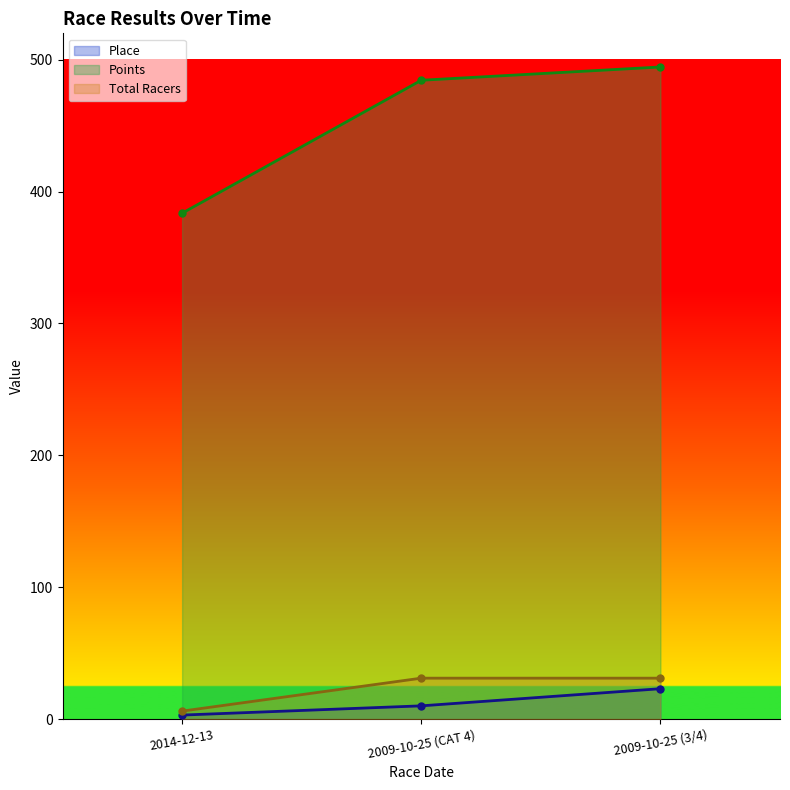

What is the label of the 1st point from the right?

2009-10-25 (3/4)